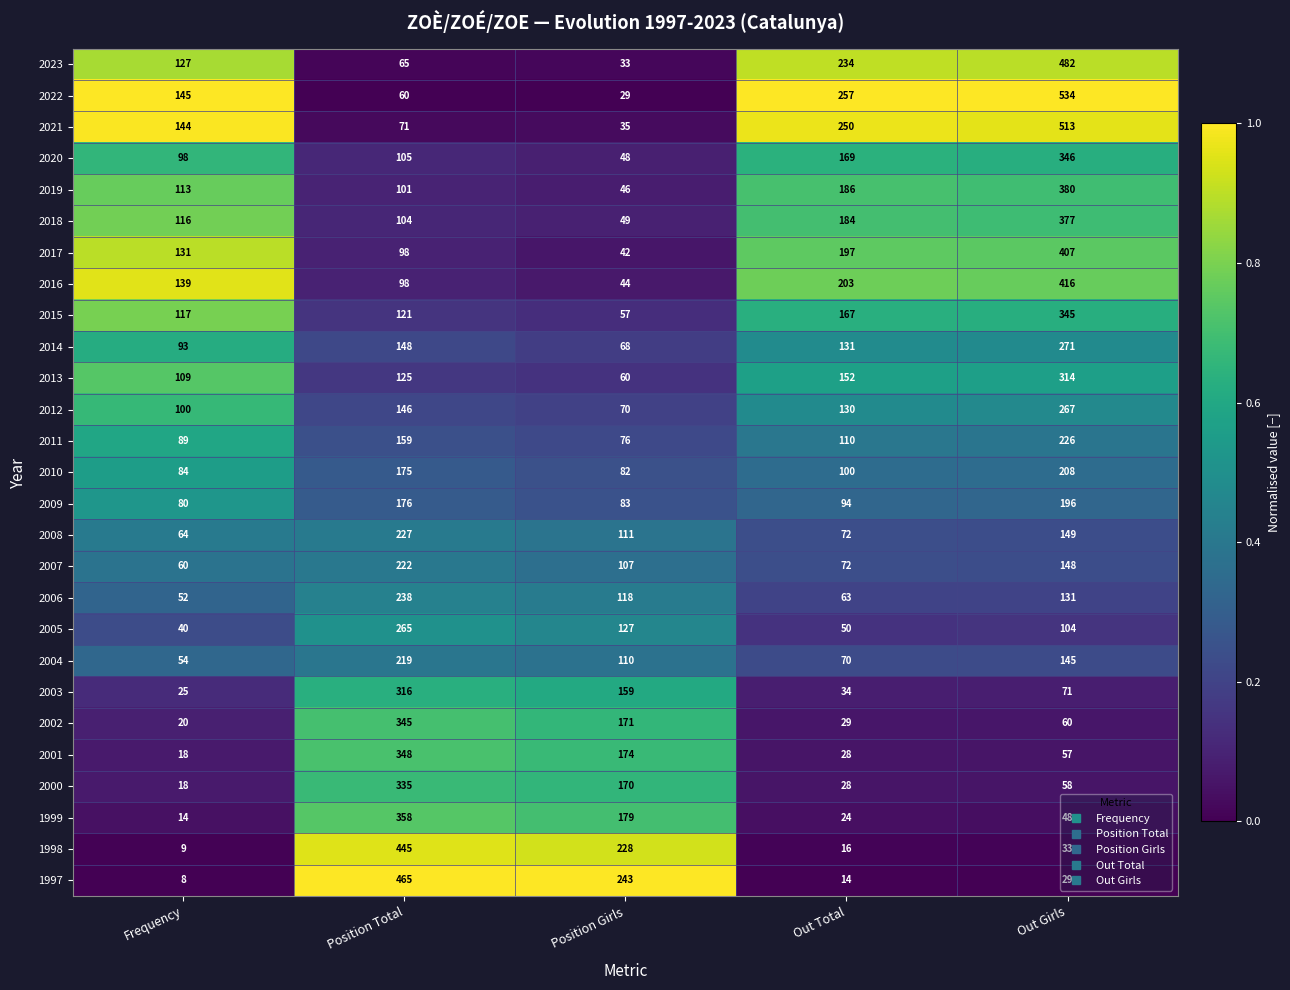

Which series has the largest total across all categories?

2022